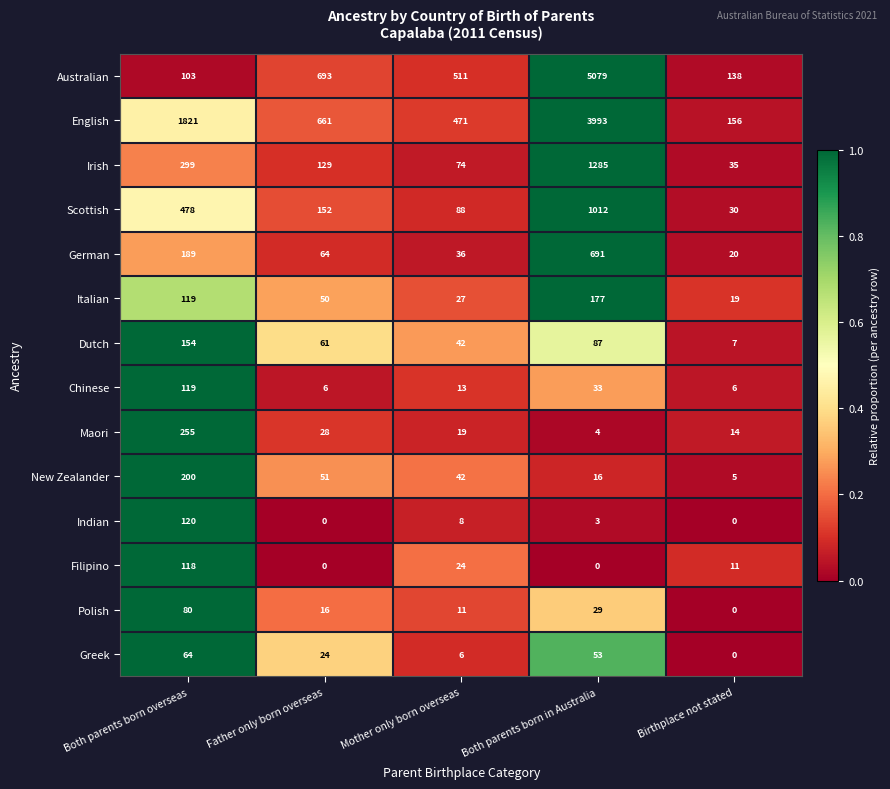

How many series are shown in this chart?

14